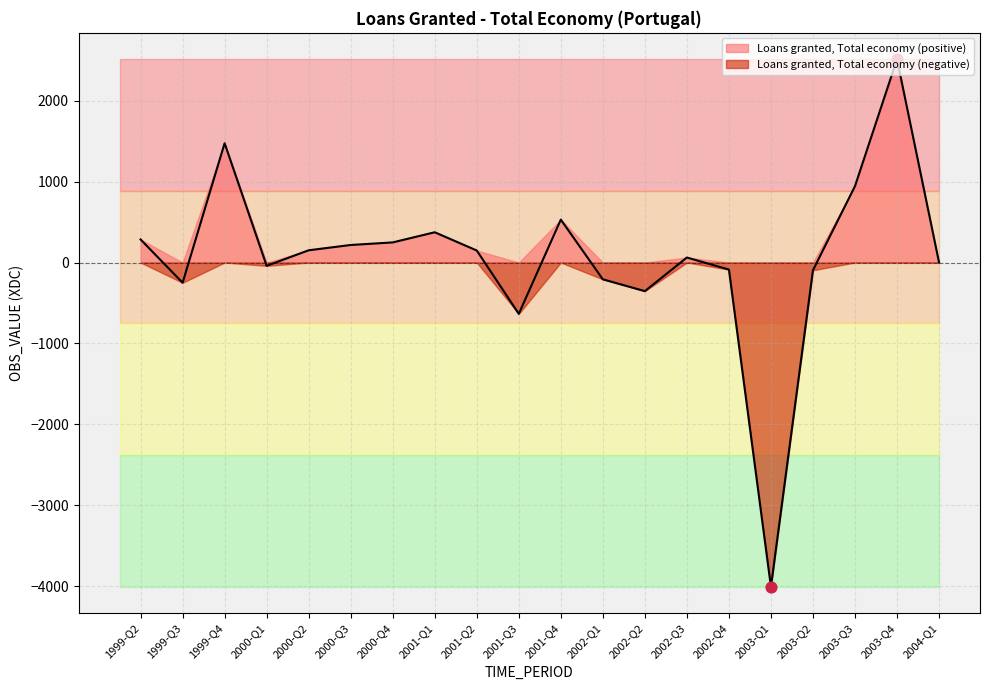

What is the change in value from 2003-Q1 to 2003-Q2?

+3912.6